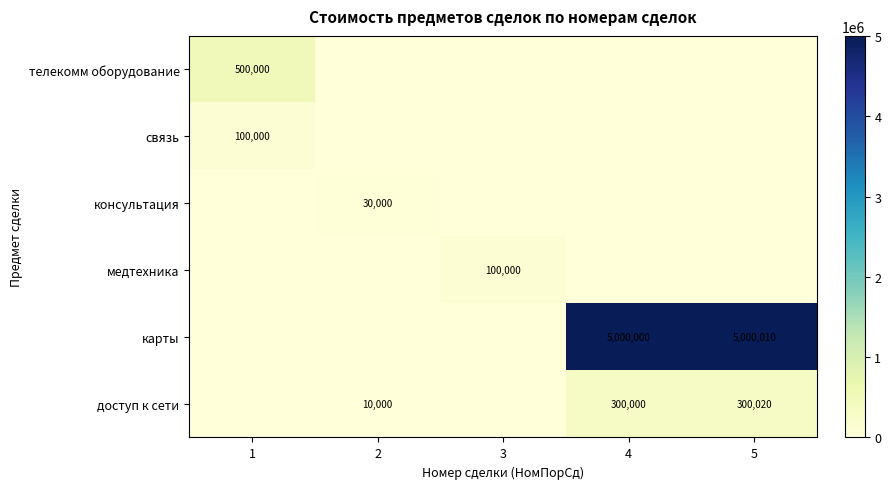

Between 5 and 1, which is larger?

1